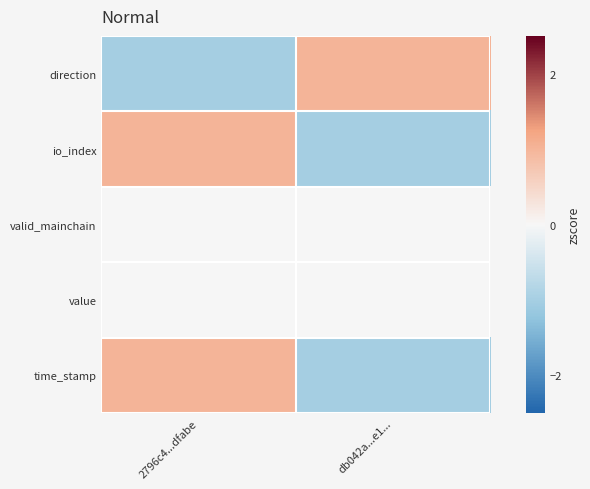

What is the difference between the highest and lowest values at 2796c4...dfabe?

2